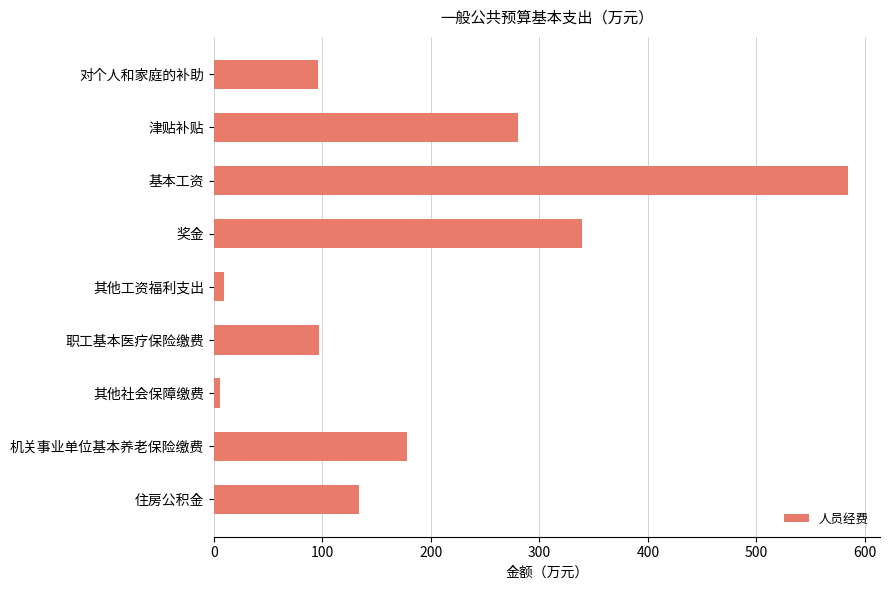

What is the value of the 1st bar from the top?

95.8